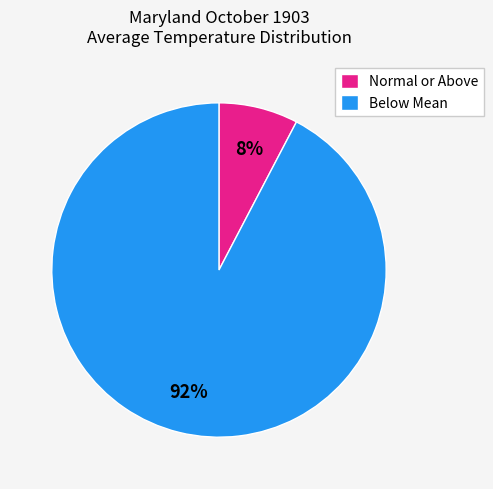

Which has a higher value, Normal or Above or Below Mean?

Below Mean